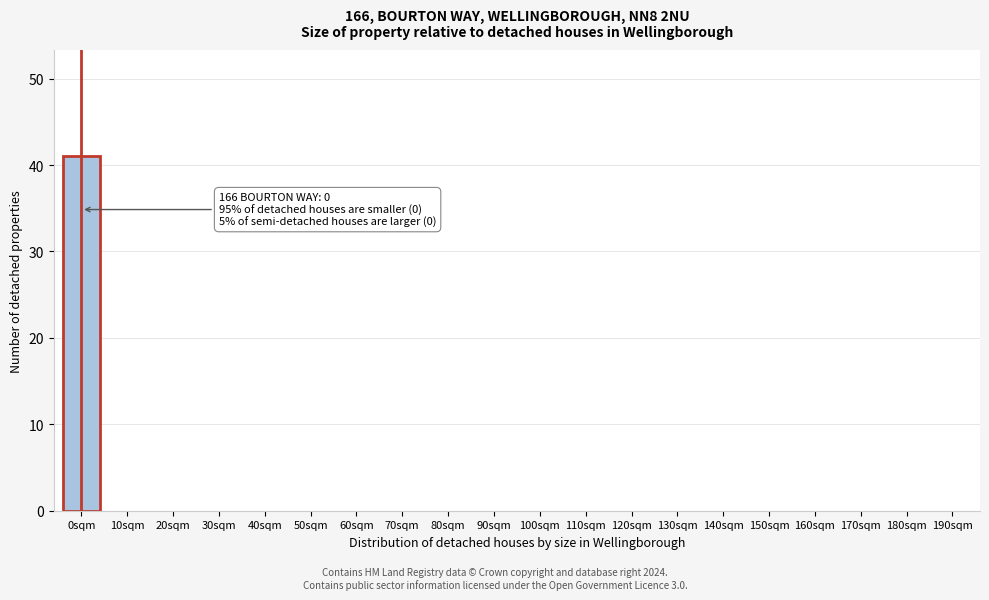

Reading left to right, list all the values displayed in this chart.

0sqm=41	10sqm=0	20sqm=0	30sqm=0	40sqm=0	50sqm=0	60sqm=0	70sqm=0	80sqm=0	90sqm=0	100sqm=0	110sqm=0	120sqm=0	130sqm=0	140sqm=0	150sqm=0	160sqm=0	170sqm=0	180sqm=0	190sqm=0